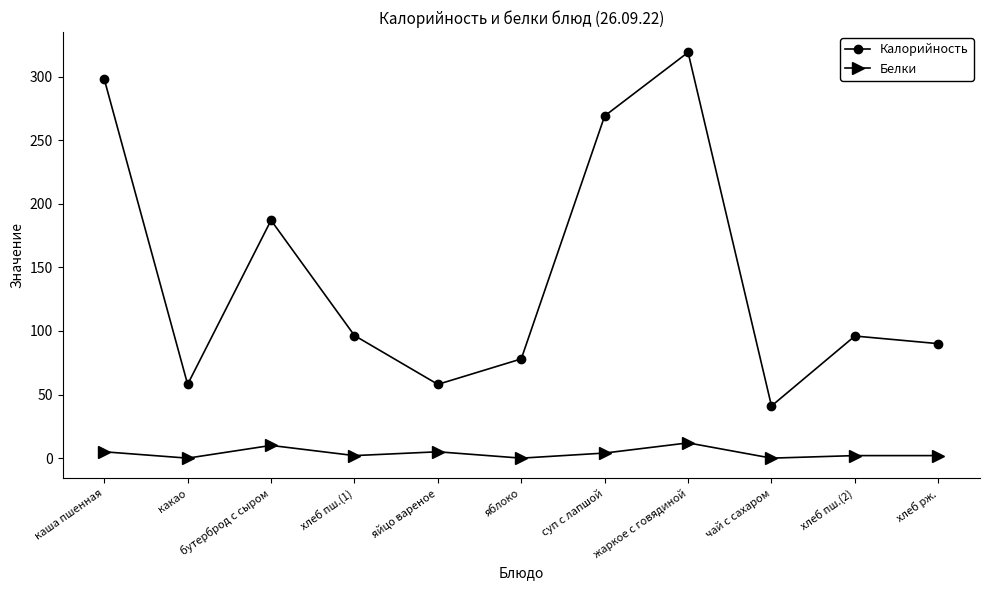

True or false: Белки and Калорийность intersect in this chart.

False